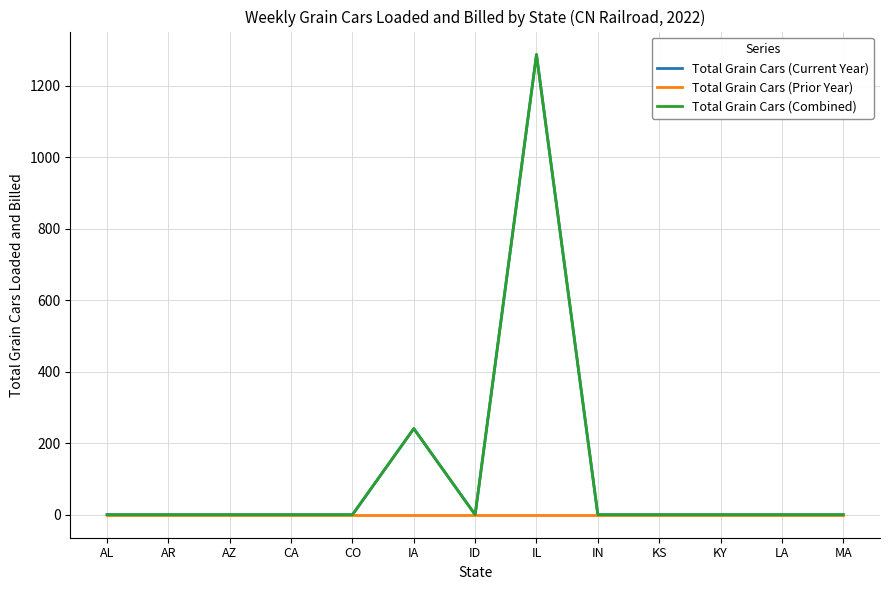

True or false: Total Grain Cars (Current Year) and Total Grain Cars (Prior Year) intersect in this chart.

False